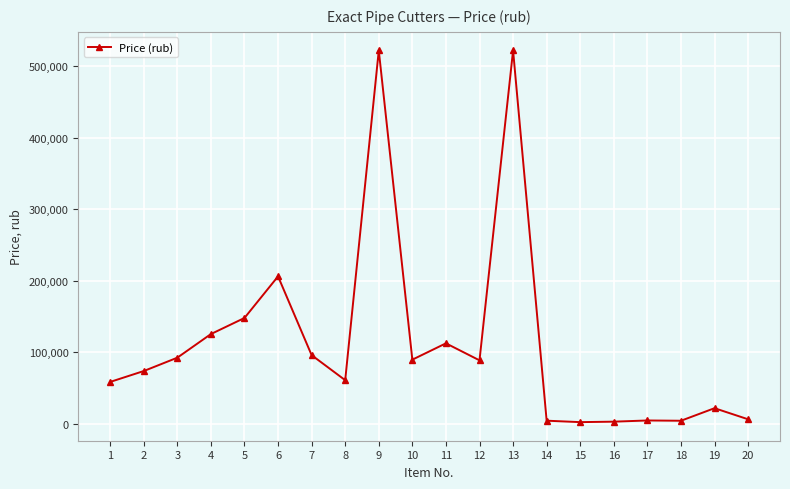

Does the chart have visible grid lines?

Yes